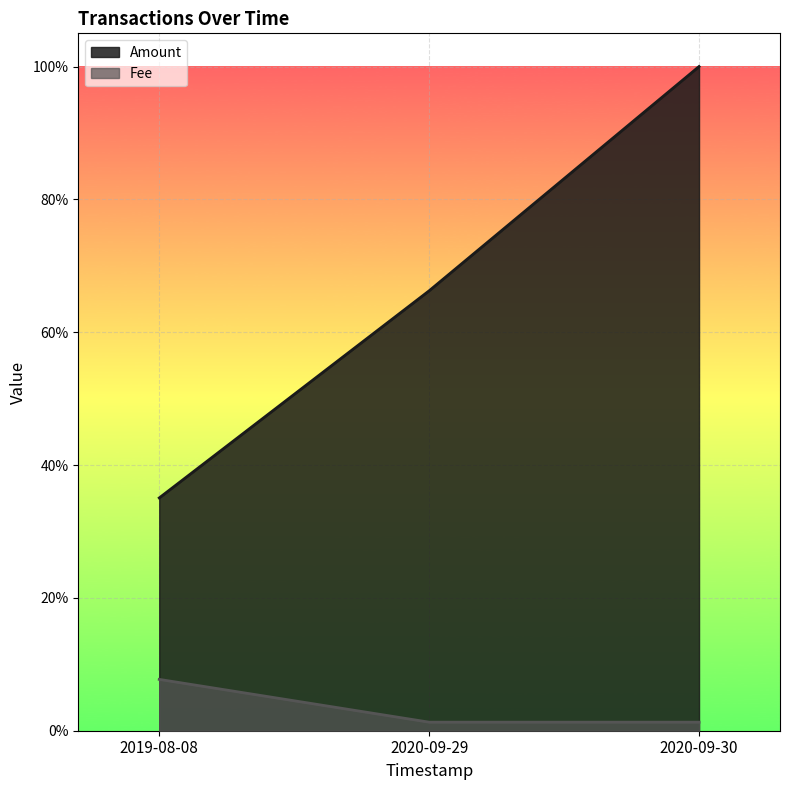

What is the maximum value shown in the chart?

1.0